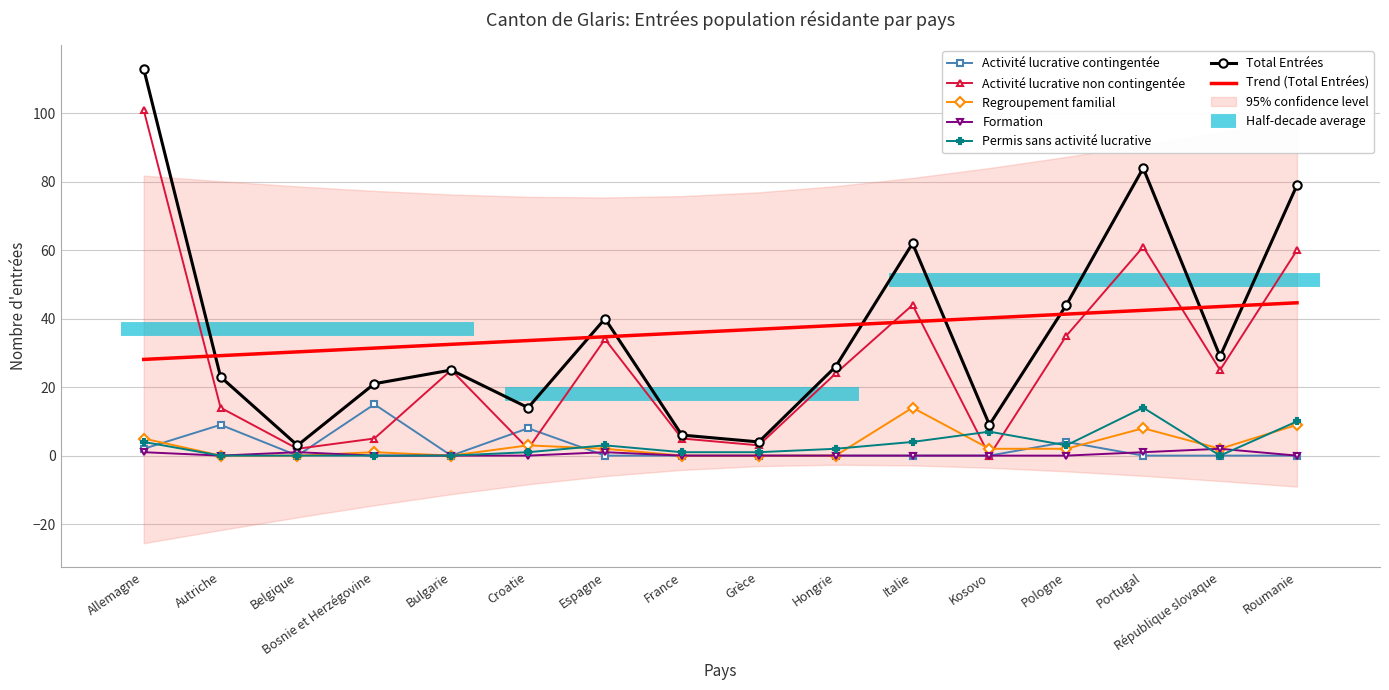

Rank the categories by Permis sans activité lucrative value from highest to lowest.

Portugal, Roumanie, Kosovo, Allemagne, Italie, Espagne, Pologne, Hongrie, Croatie, France, Grèce, Autriche, Belgique, Bosnie et Herzégovine, Bulgarie, République slovaque